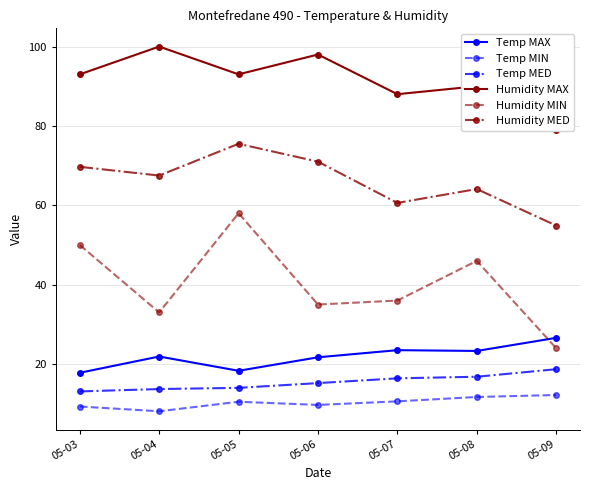

Rank the categories by Temp MED value from lowest to highest.

05-03, 05-04, 05-05, 05-06, 05-07, 05-08, 05-09